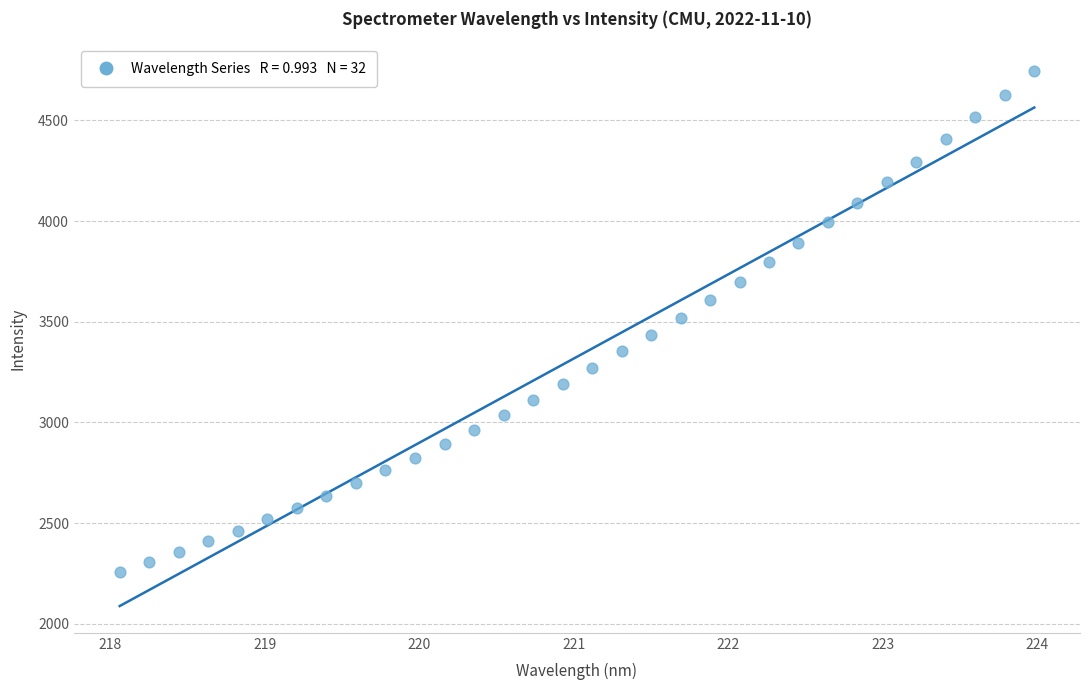

What is the range of X values (max minus min)?

5.9